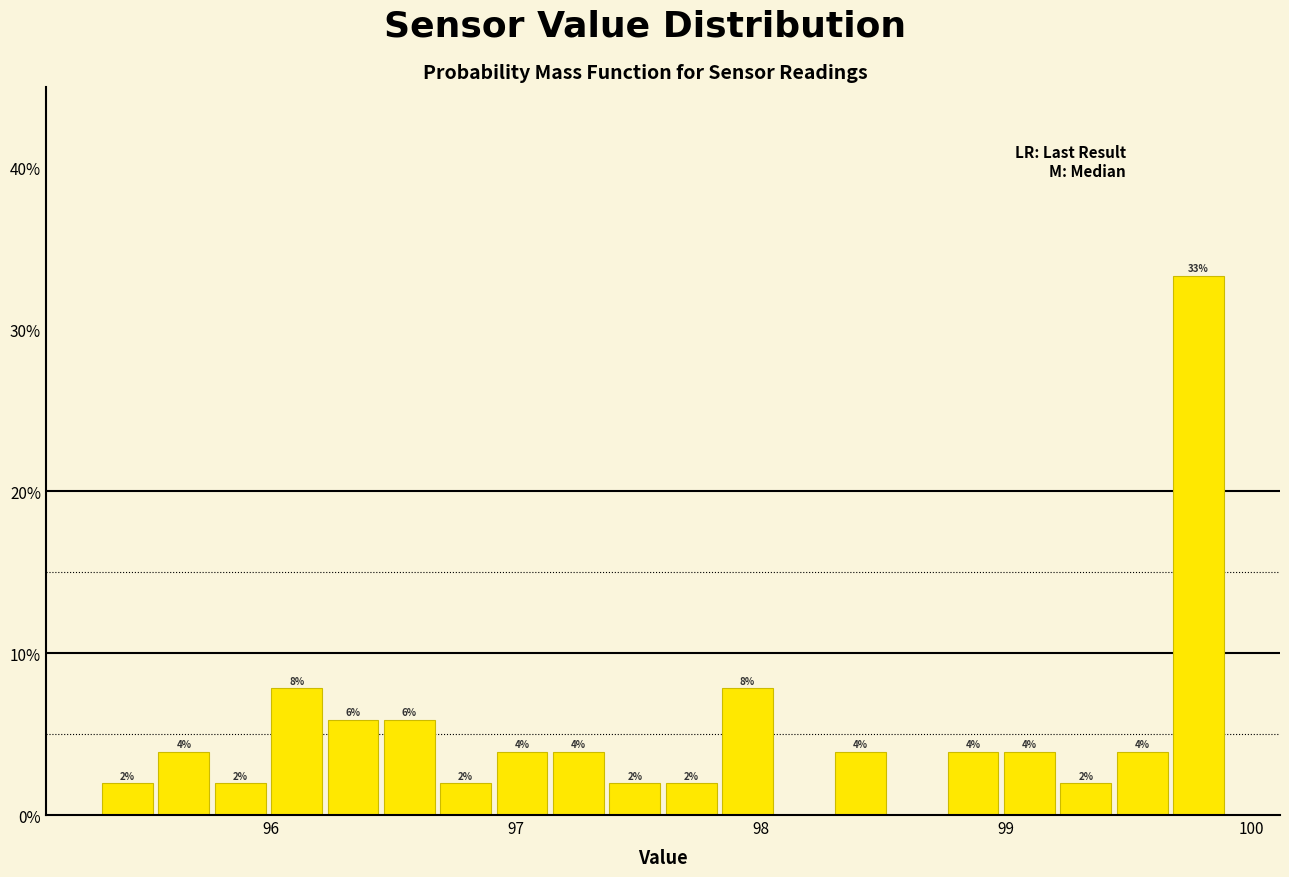

Around what value on the x-axis is the tallest bar? Give the approximate position of its centre, as read against the axis.

99.8